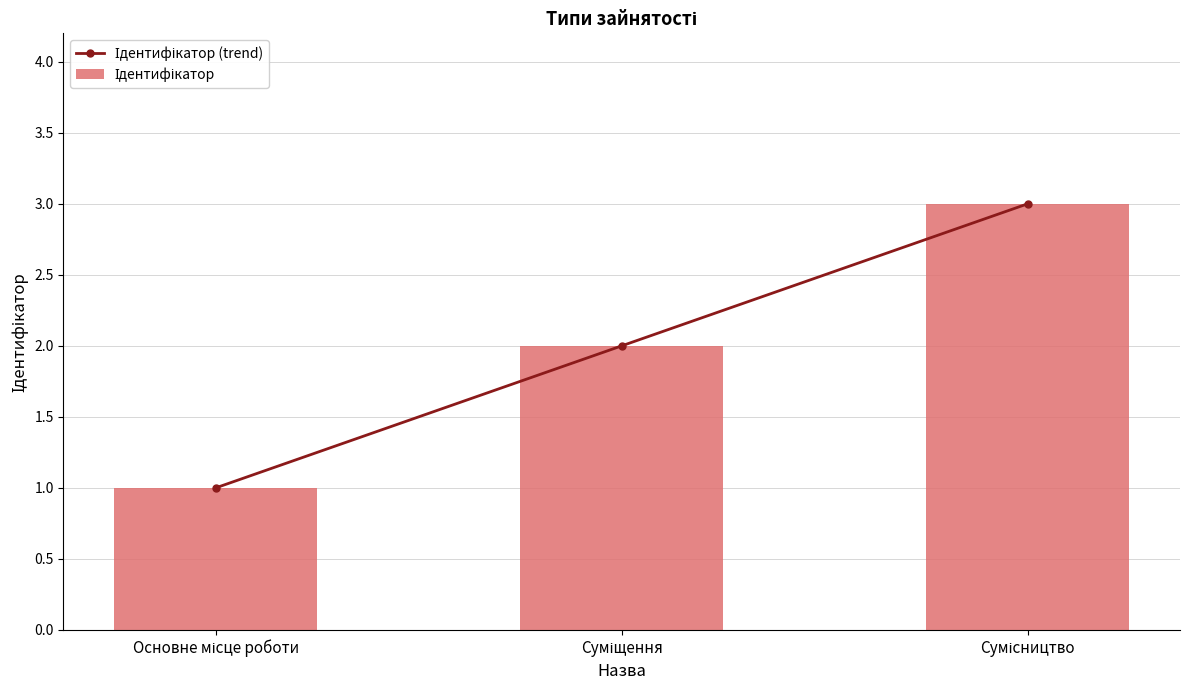

What is the label of the 1st bar from the left?

Основне місце роботи